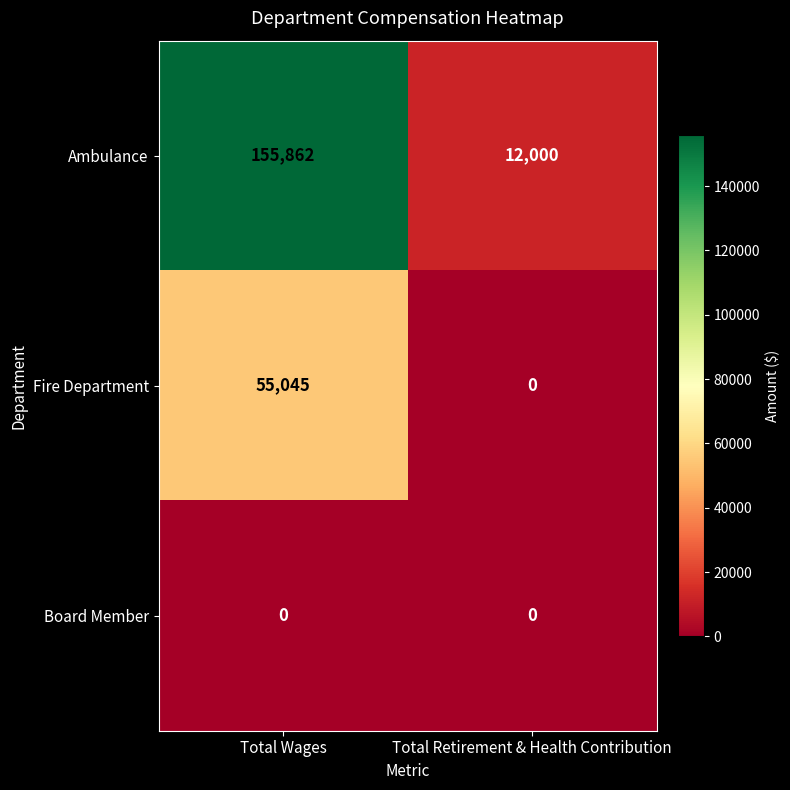

True or false: Fire Department has a value of 0 at Total Retirement & Health Contribution.

True